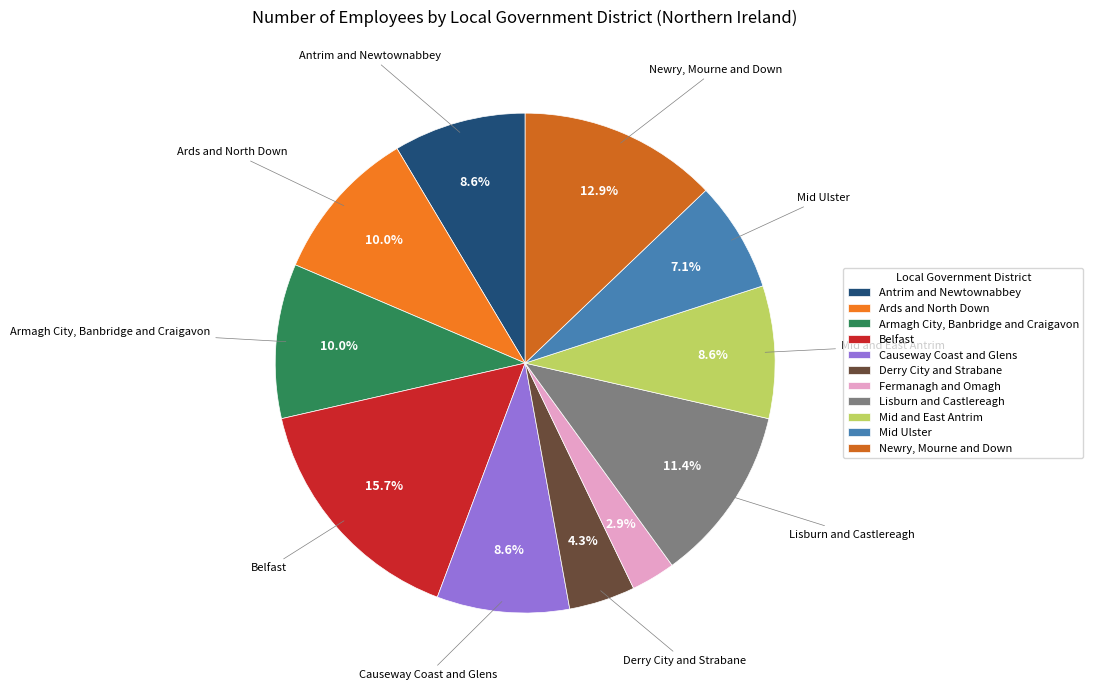

Rank the categories by value from lowest to highest.

Fermanagh and Omagh, Derry City and Strabane, Mid Ulster, Antrim and Newtownabbey, Causeway Coast and Glens, Mid and East Antrim, Ards and North Down, Armagh City, Banbridge and Craigavon, Lisburn and Castlereagh, Newry, Mourne and Down, Belfast